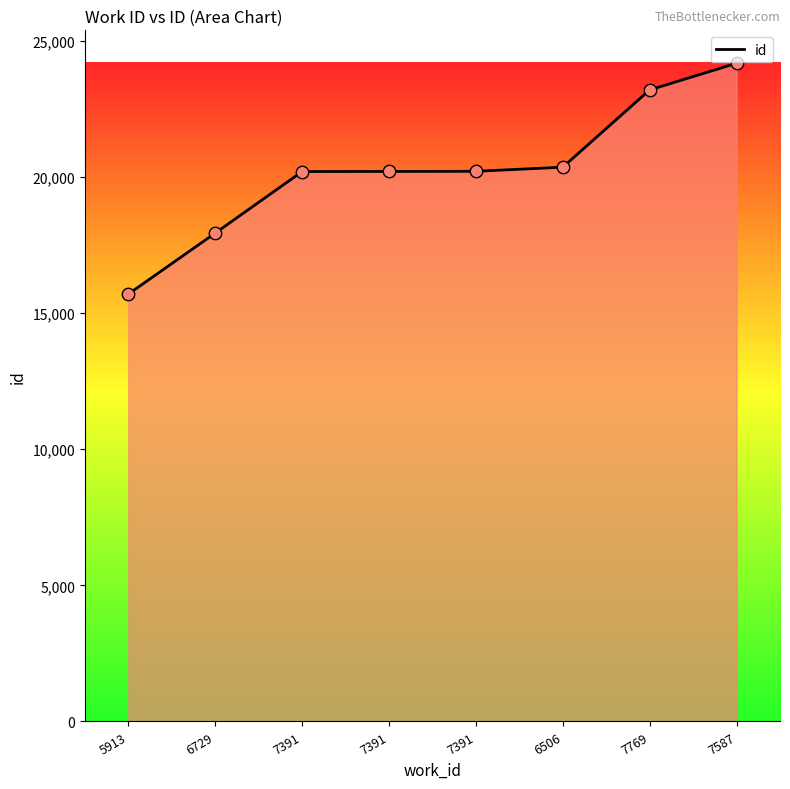

Approximately how many times larger is the value at 7391 compared to 7391?

1.0